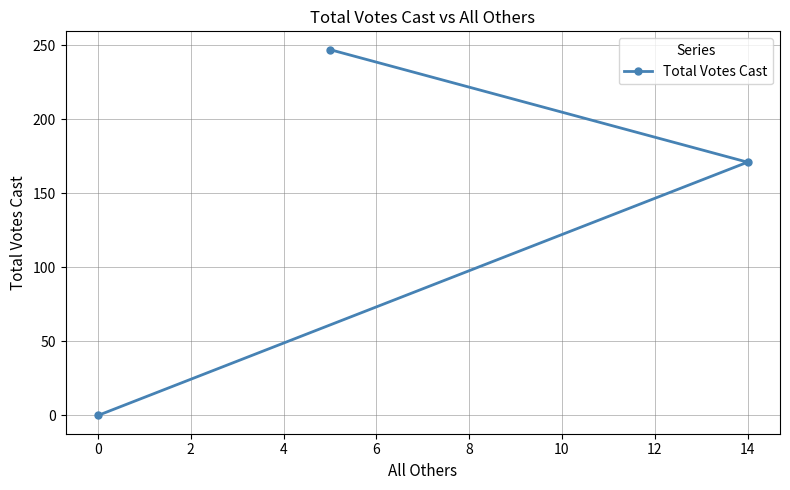

What is the greatest value displayed?

247